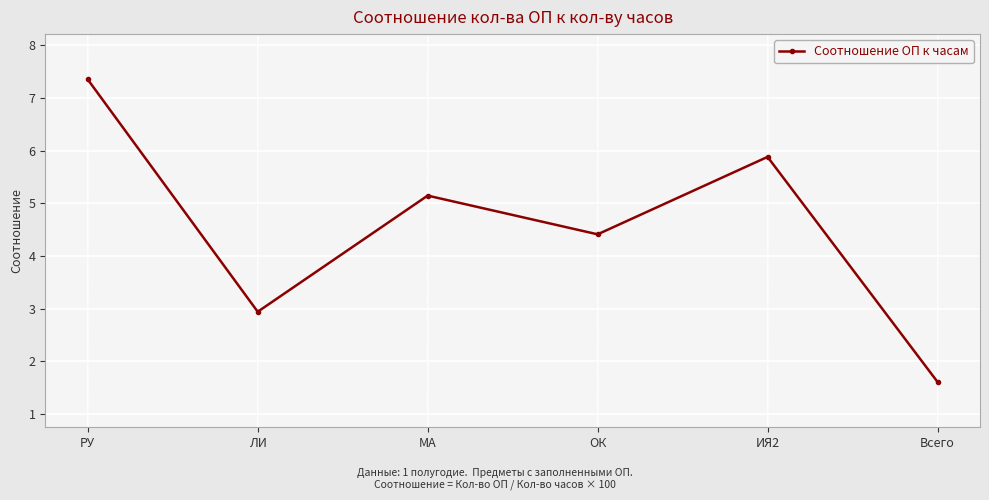

How many categories are shown in the chart?

6